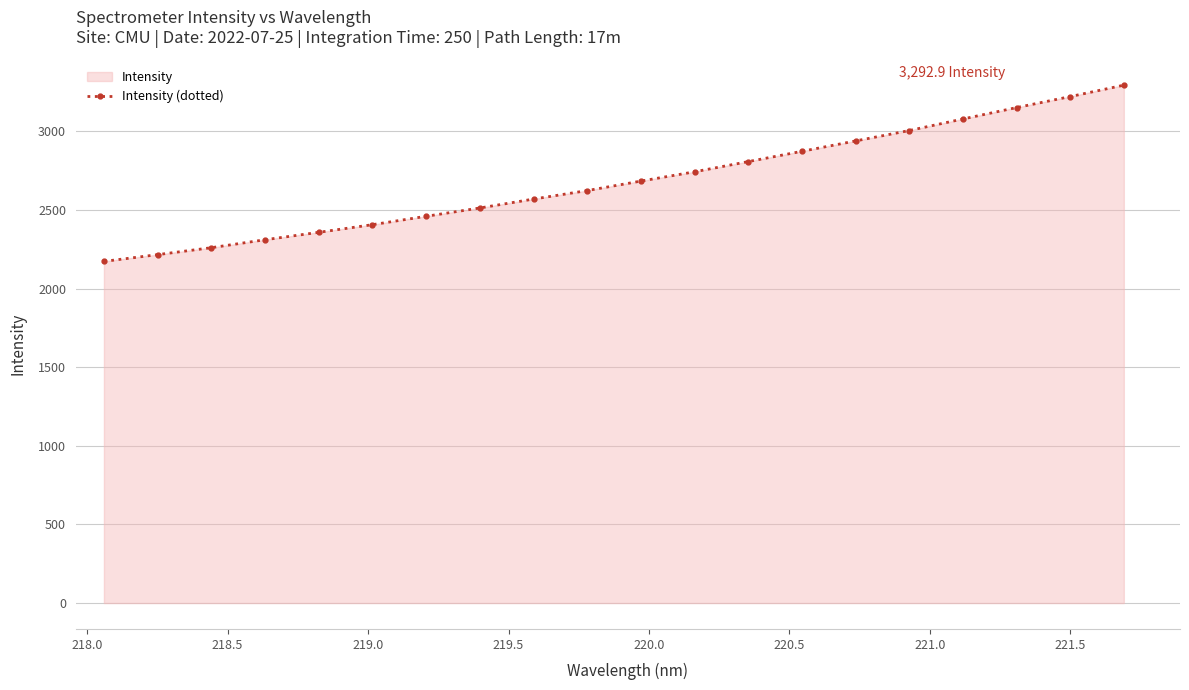

How many lines are shown in the chart?

1